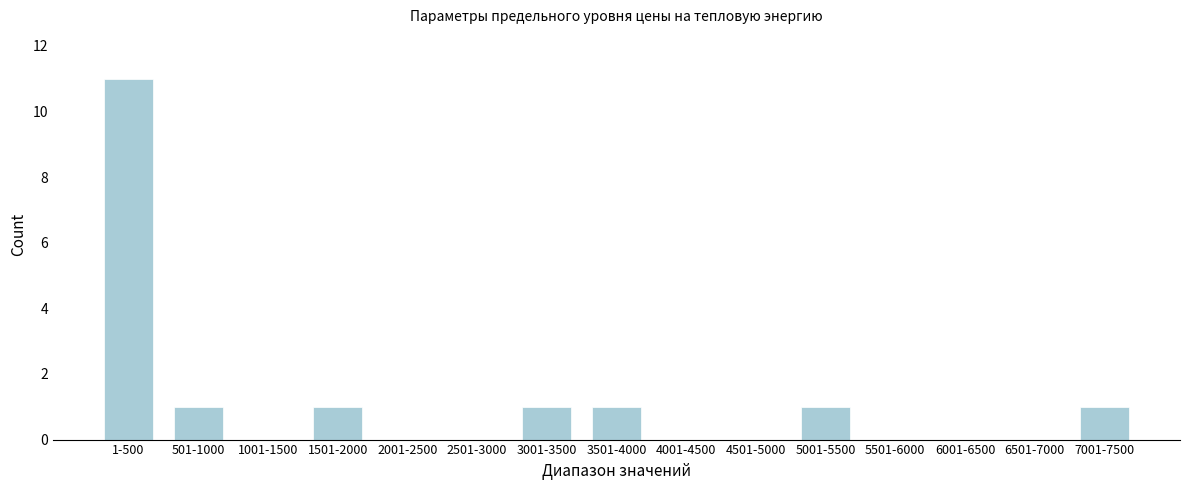

Reading left to right, transcribe all the data shown in this chart.

1-500=11	501-1000=1	1001-1500=0	1501-2000=1	2001-2500=0	2501-3000=0	3001-3500=1	3501-4000=1	4001-4500=0	4501-5000=0	5001-5500=1	5501-6000=0	6001-6500=0	6501-7000=0	7001-7500=1